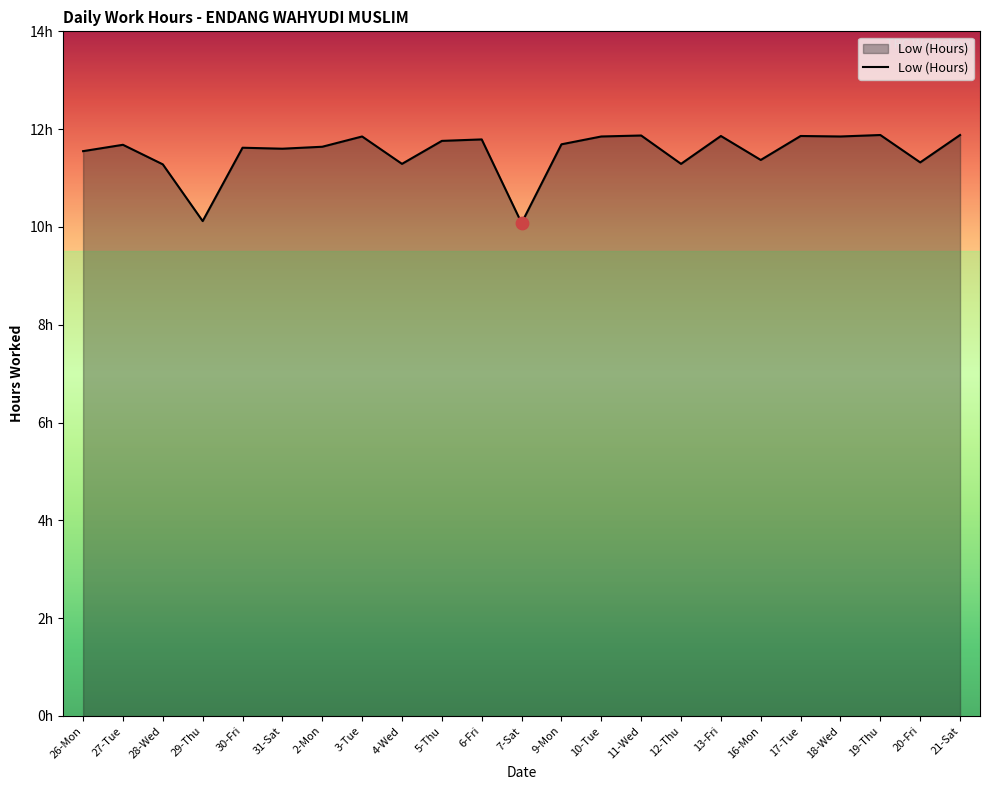

What is the ratio of the value at 5-Thu to the value at 6-Fri?

1.0